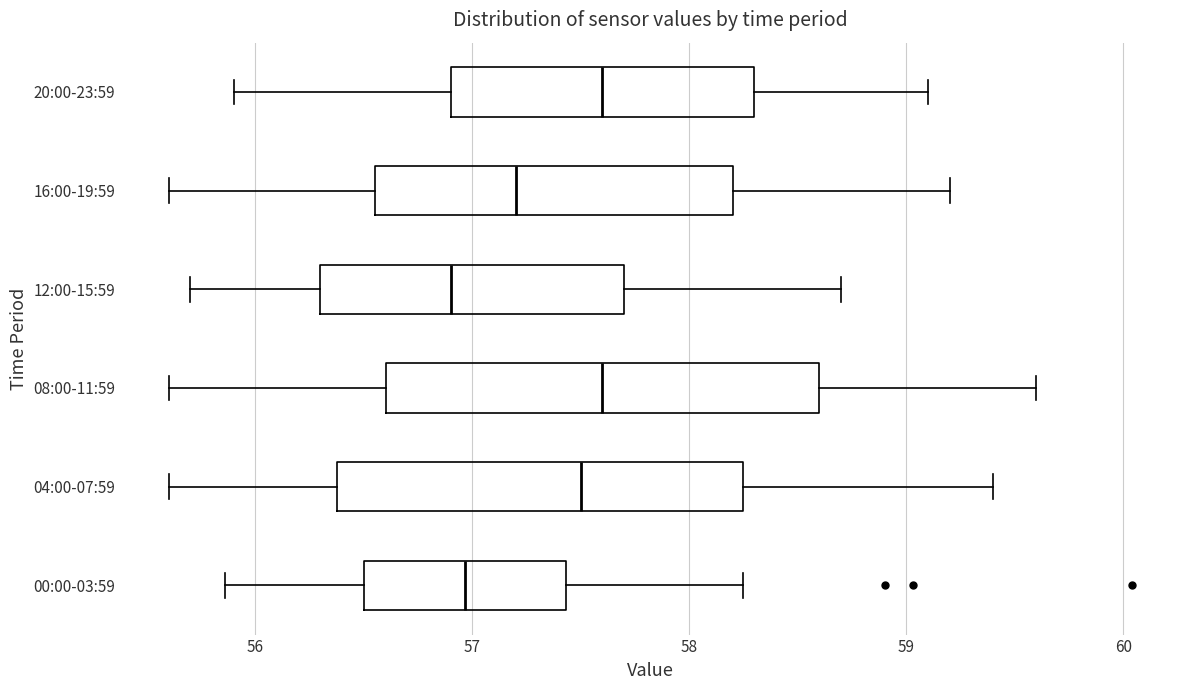

Reading bottom to top, transcribe this box plot: for each box, give where its median line is, the range the box spans, and where its two whiskers end, as read against the x-axis. The values are not printed on the chart, so give them approximately, as read against the axis.

00:00-03:59: median 57.0, box 56.5 to 57.4, whiskers 55.9 to 58.3
04:00-07:59: median 57.5, box 56.4 to 58.3, whiskers 55.6 to 59.4
08:00-11:59: median 57.6, box 56.6 to 58.6, whiskers 55.6 to 59.6
12:00-15:59: median 56.9, box 56.3 to 57.7, whiskers 55.7 to 58.7
16:00-19:59: median 57.2, box 56.6 to 58.2, whiskers 55.6 to 59.2
20:00-23:59: median 57.6, box 56.9 to 58.3, whiskers 55.9 to 59.1